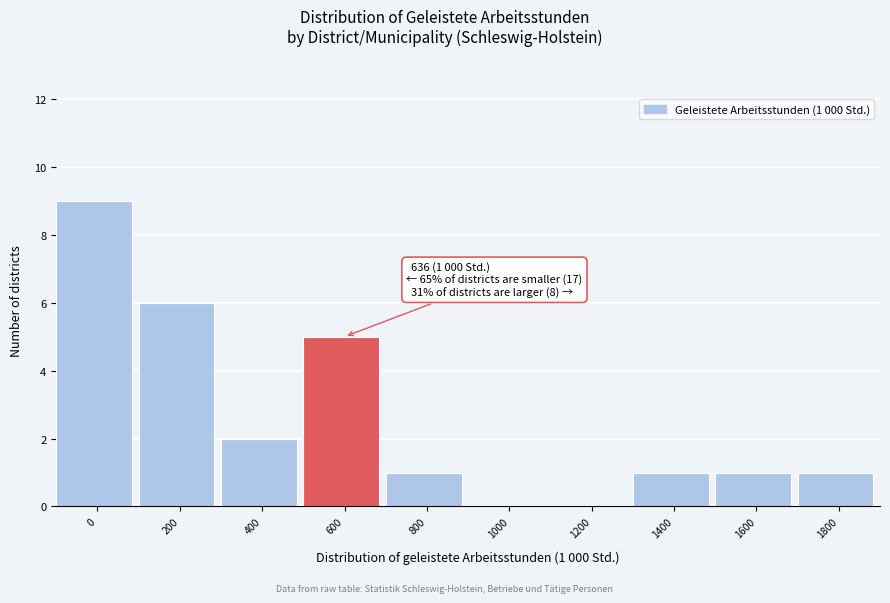

Reading left to right, what are all the values shown in this chart?

0=9	200=6	400=2	600=5	800=1	1000=0	1200=0	1400=1	1600=1	1800=1